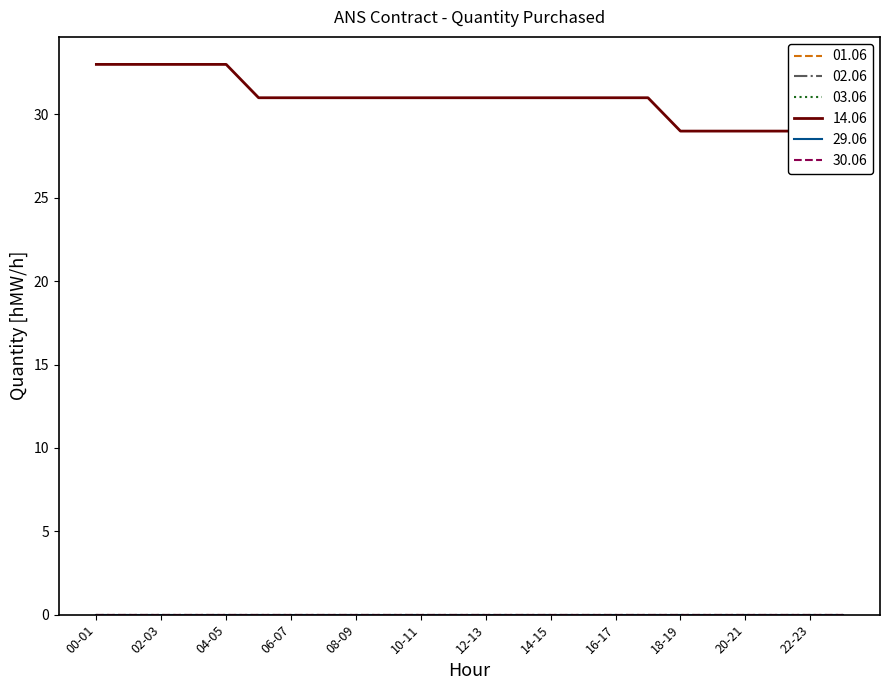

At which label is 30.06 closest to 0?

00-01